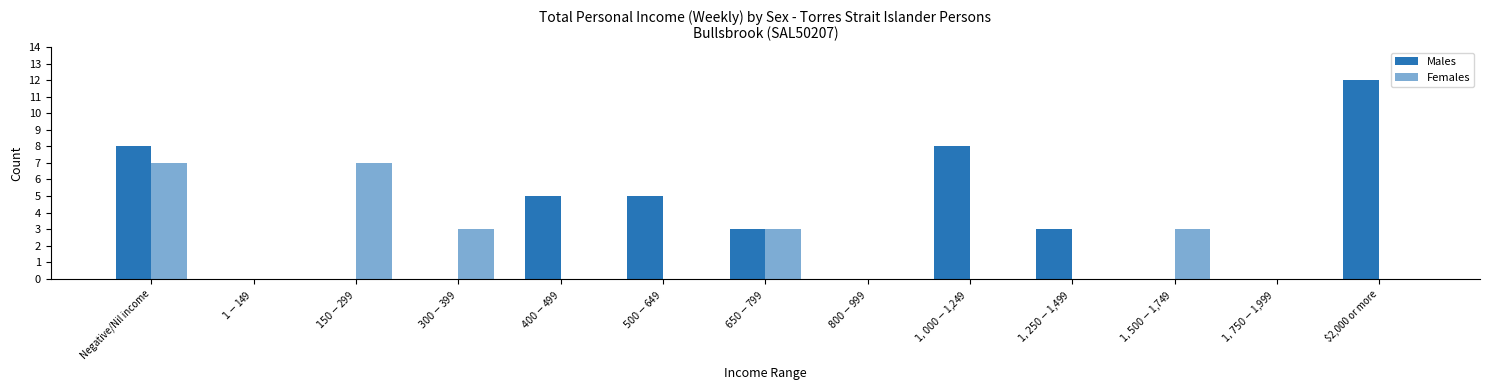

Where does the Males series first go above 3?

Negative/Nil income